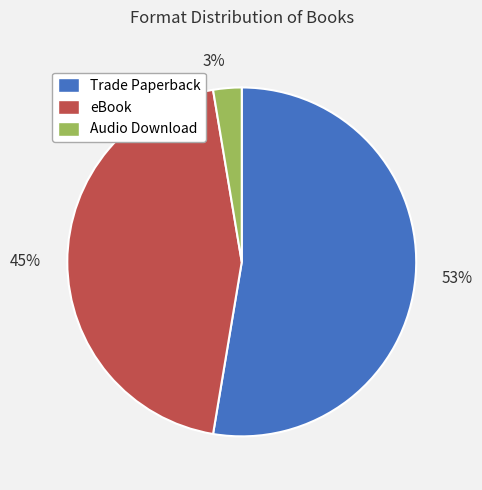

How many segments does this pie chart have?

3